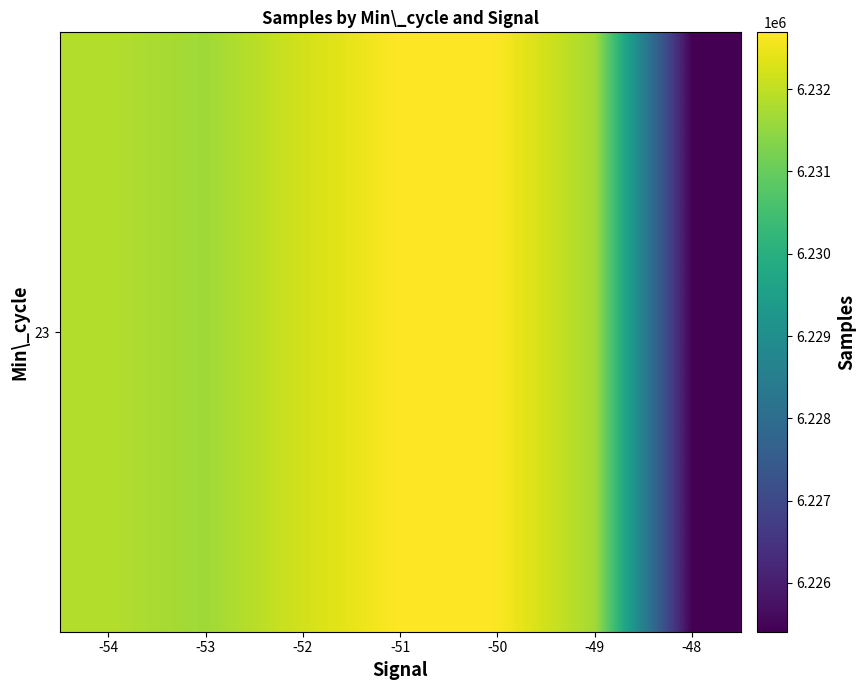

Which has a higher value, -49 or -53?

-49